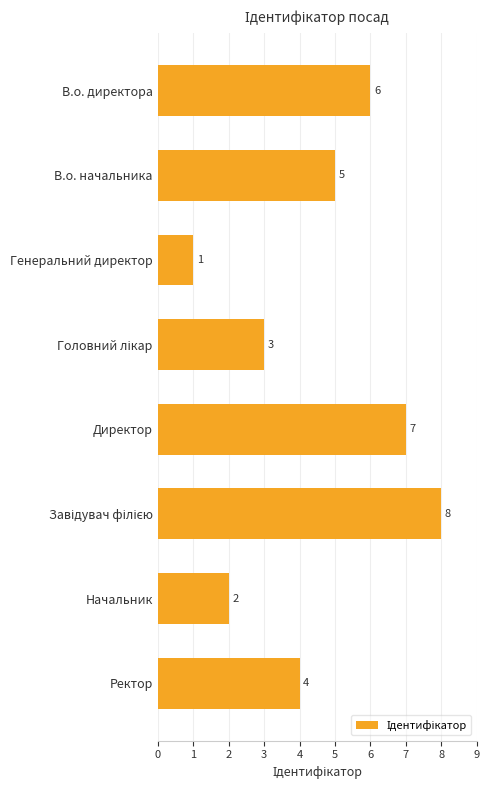

How many bars are there in total?

8